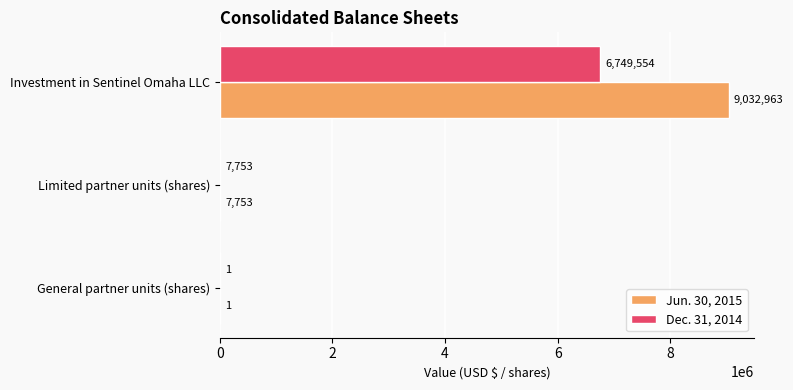

How many series are shown in this chart?

2